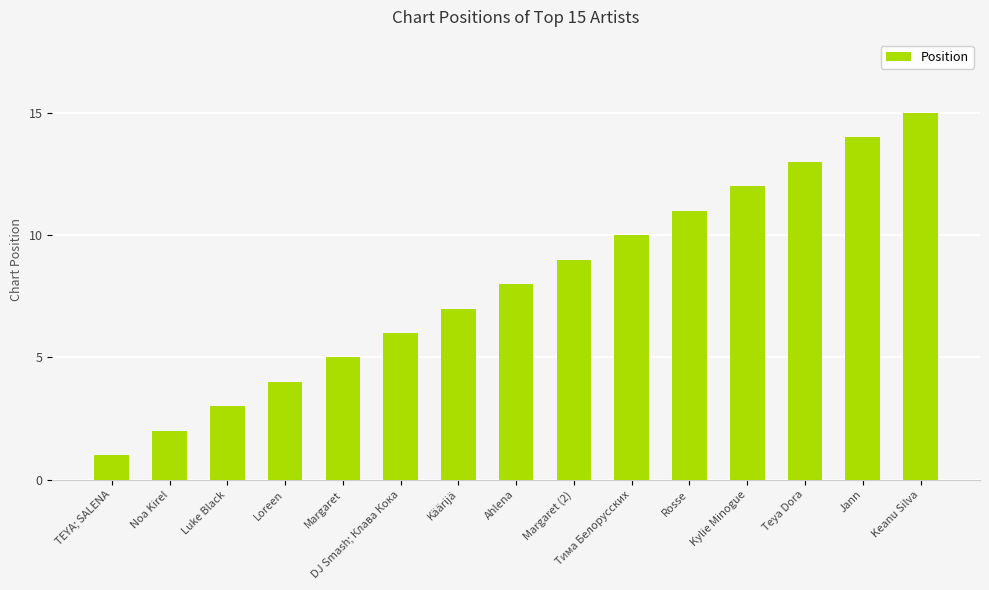

Between Тима Белорусских and Keanu Silva, which is larger?

Keanu Silva